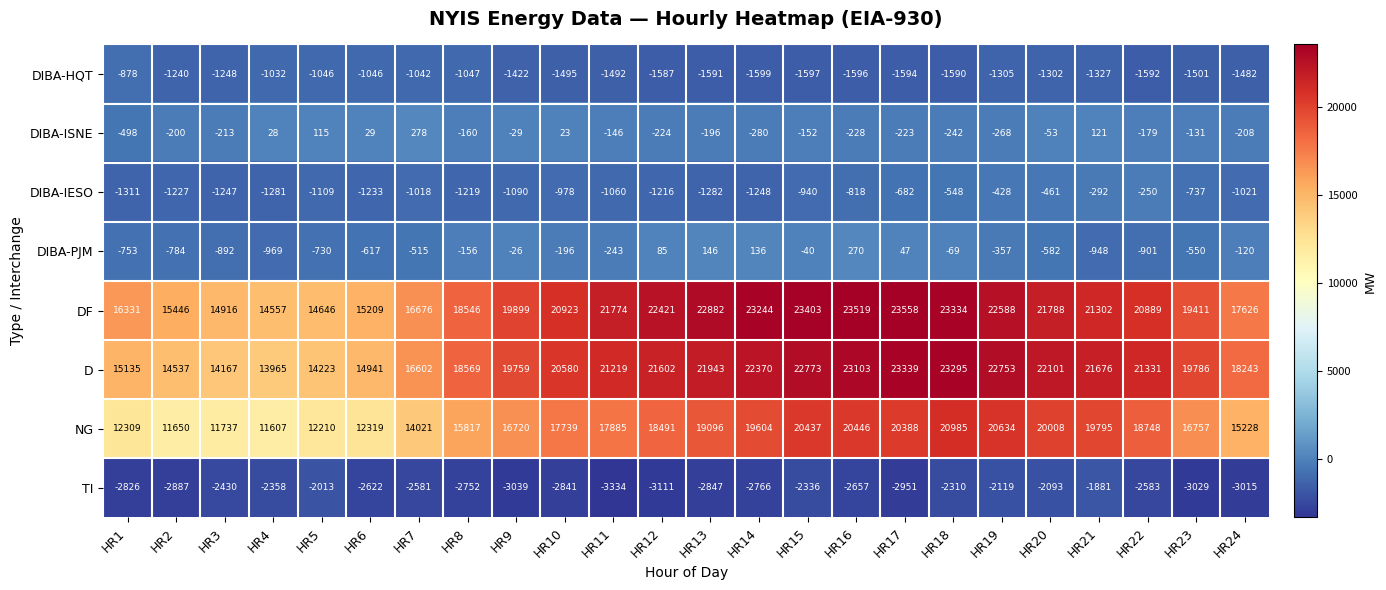

Rank the series at HR5 from highest to lowest value.

DF, D, NG, DIBA-ISNE, DIBA-PJM, DIBA-HQT, DIBA-IESO, TI